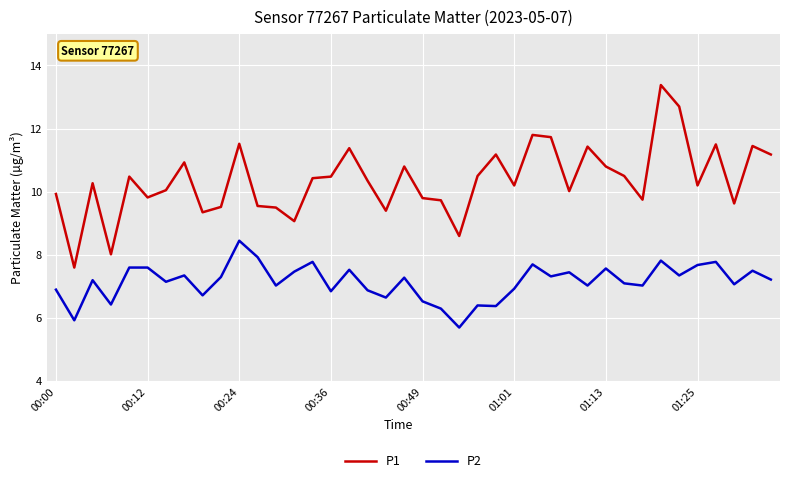

True or false: P2 and P1 intersect in this chart.

False